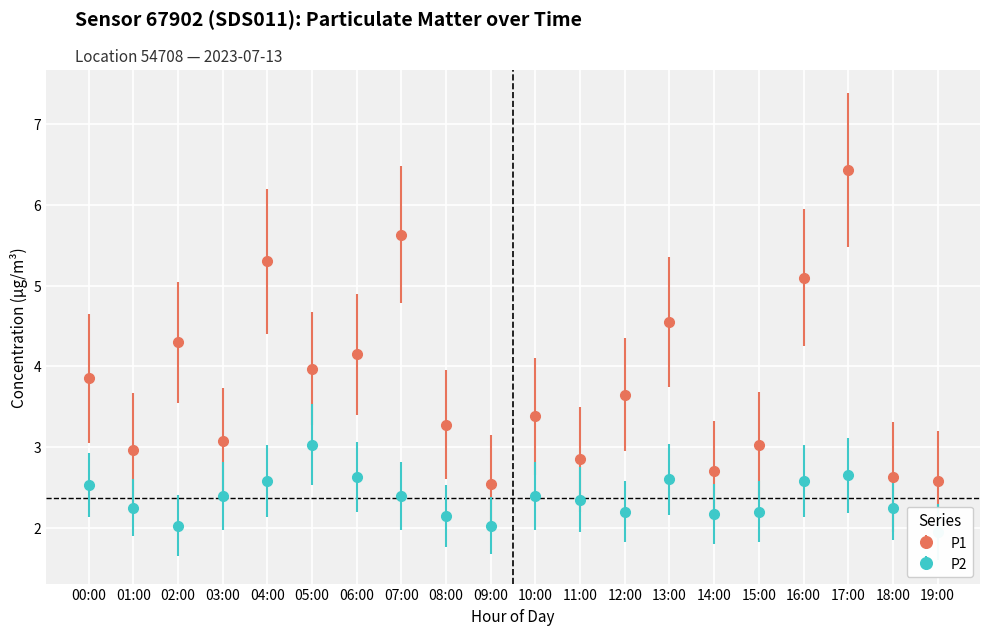

Reading right to left, extract all data points from this chart.

P1: 2.6	2.6	6.4	5.1	3.0	2.7	4.5	3.6	2.9	3.4	2.5	3.3	5.6	4.2	4.0	5.3	3.1	4.3	3.0	3.9
P2: 1.9	2.2	2.6	2.6	2.2	2.2	2.6	2.2	2.4	2.4	2.0	2.1	2.4	2.6	3.0	2.6	2.4	2.0	2.2	2.5